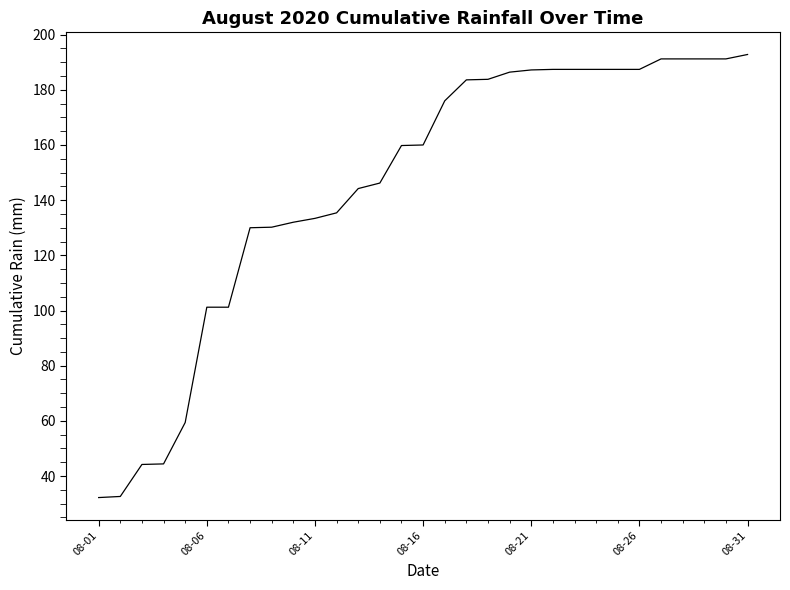

What is the minimum value shown in the chart?

32.2